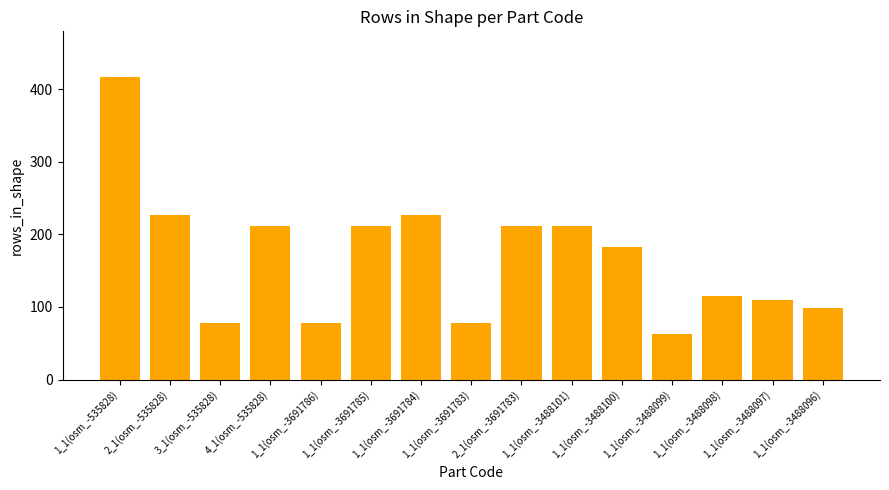

Read the value at 1_1(osm_-3691786).

78